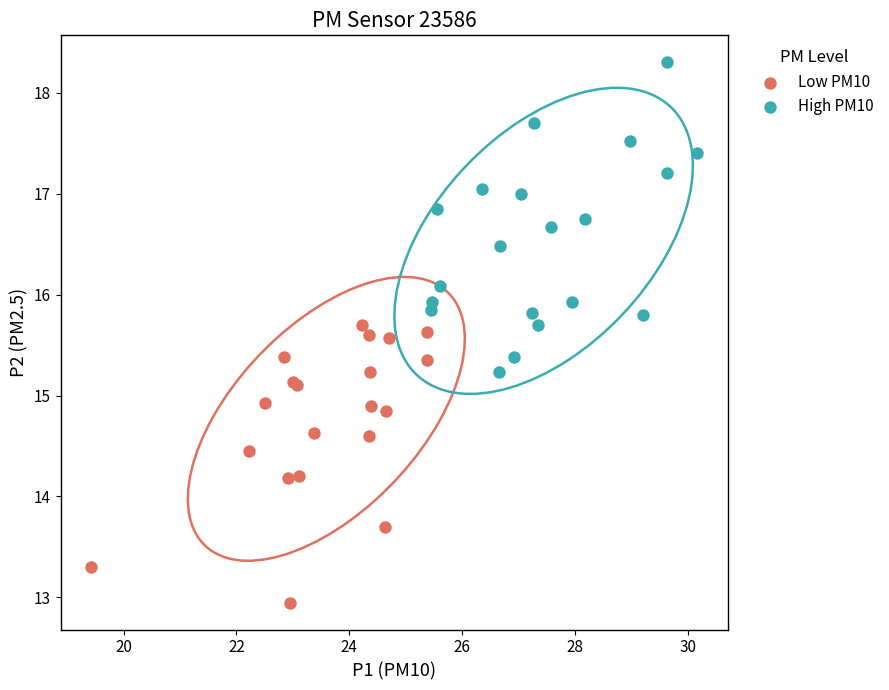

Which series contains the lowest Y value?

Low PM10